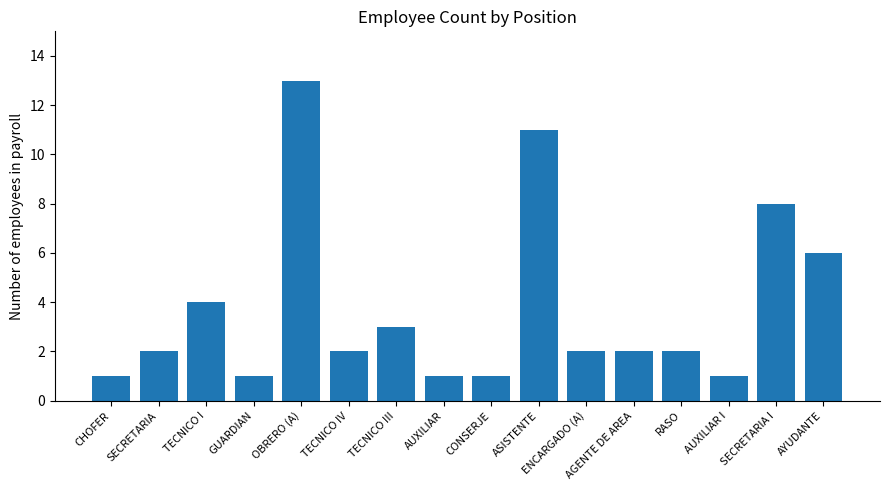

The chart shows a value of 2 at TECNICO I. True or false?

False